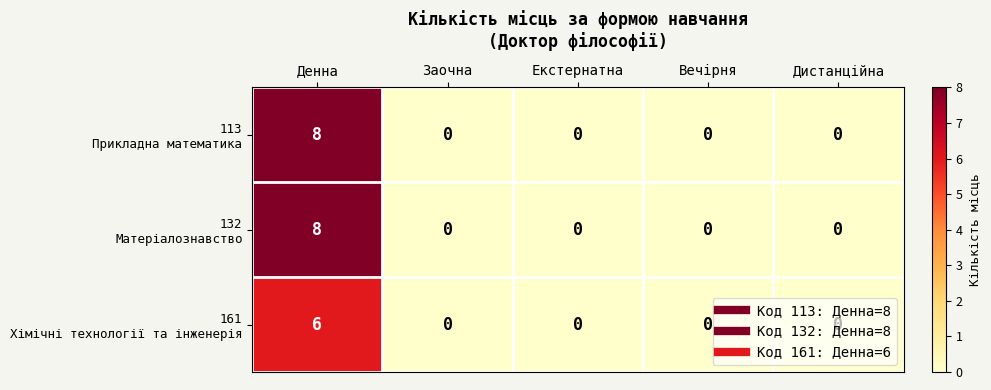

How many categories are shown in the chart?

5